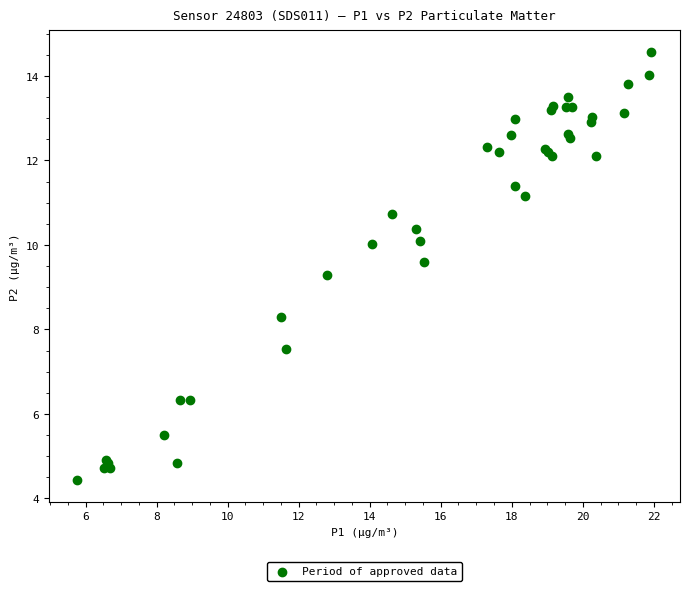

What Y value in the scatter plot is closest to 9?

9.3